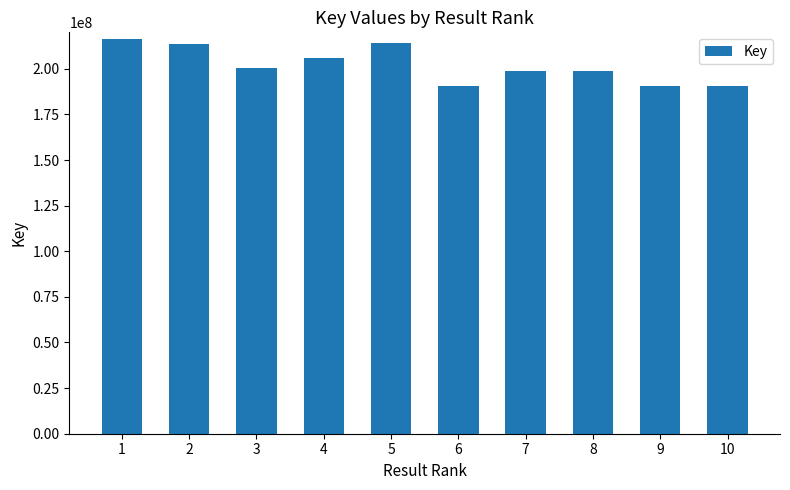

What is the change in value from 8 to 10?

-7927712